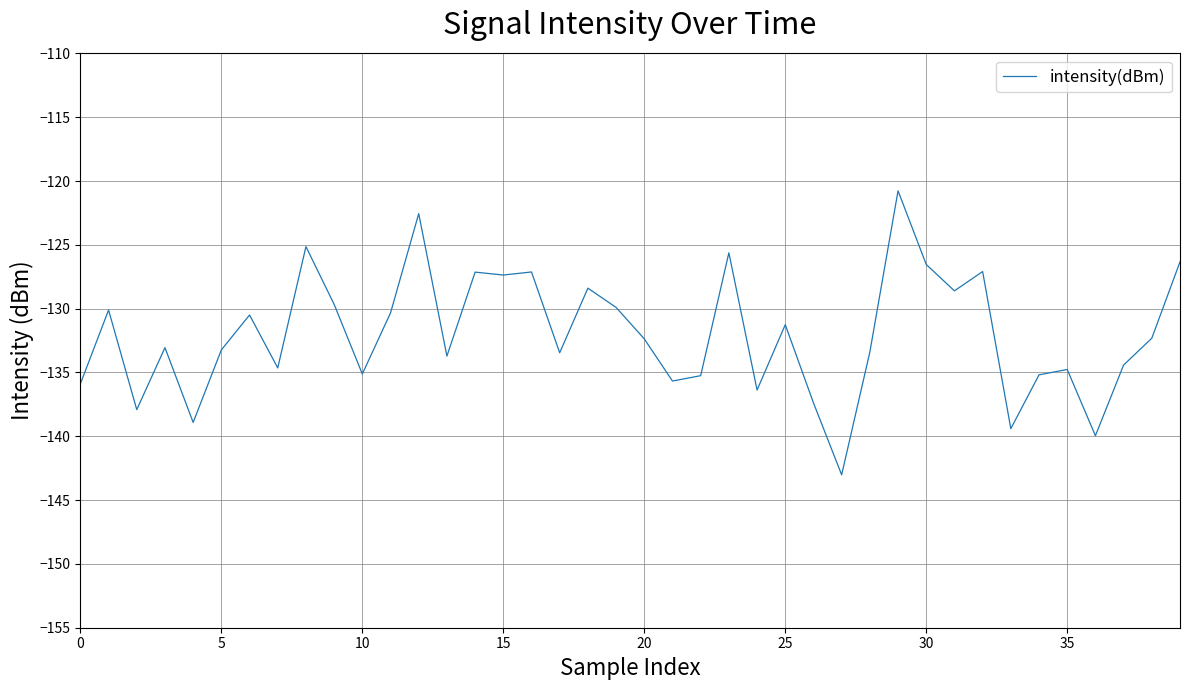

What is the minimum value shown in the chart?

-143.0